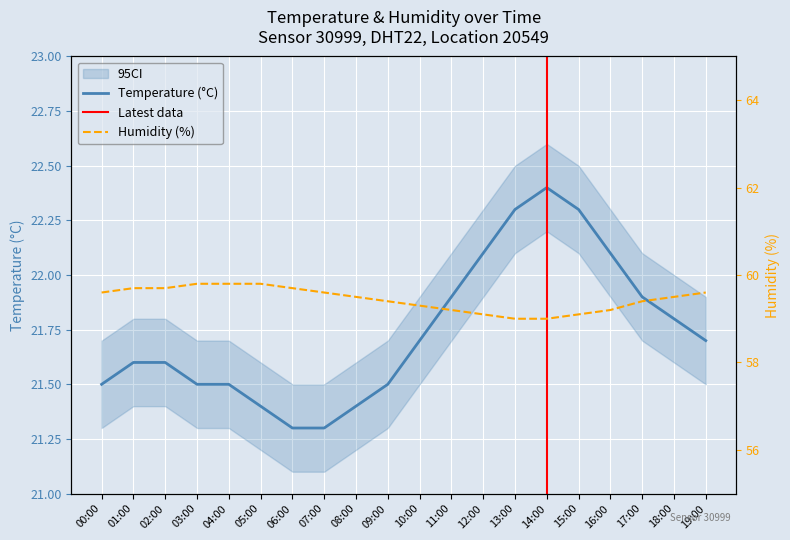

True or false: humidity and temperature intersect in this chart.

False